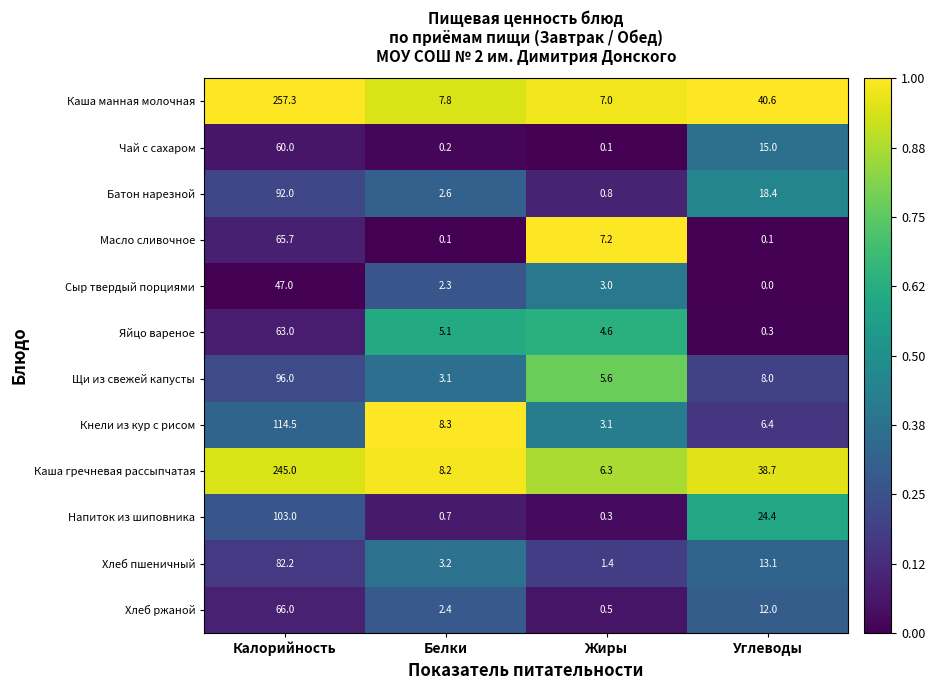

What is the total value across all series at Белки?

44.0